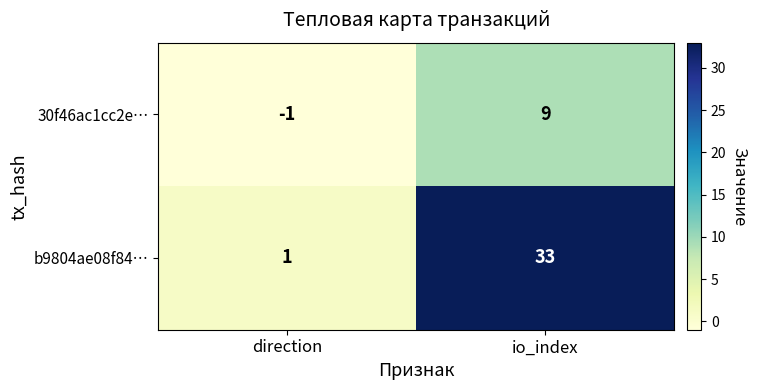

The 30f46ac1cc2e… series shows -1 at direction. True or false?

True